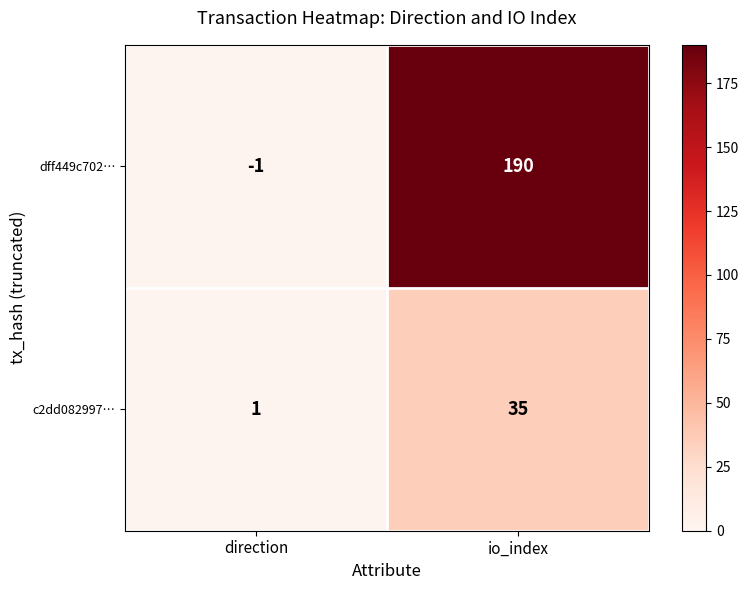

Reading left to right, transcribe all the data shown in this chart.

dff449c702…: -1	190
c2dd082997…: 1	35